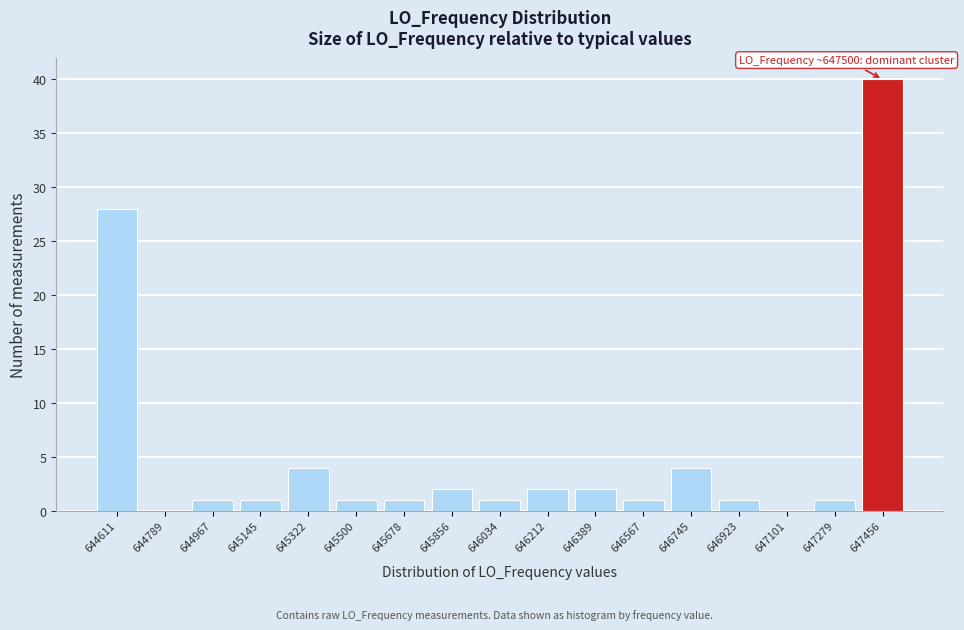

Reading right to left, what are all the values shown in this chart?

647456=40	647279=1	647101=0	646923=1	646745=4	646567=1	646389=2	646212=2	646034=1	645856=2	645678=1	645500=1	645322=4	645145=1	644967=1	644789=0	644611=28